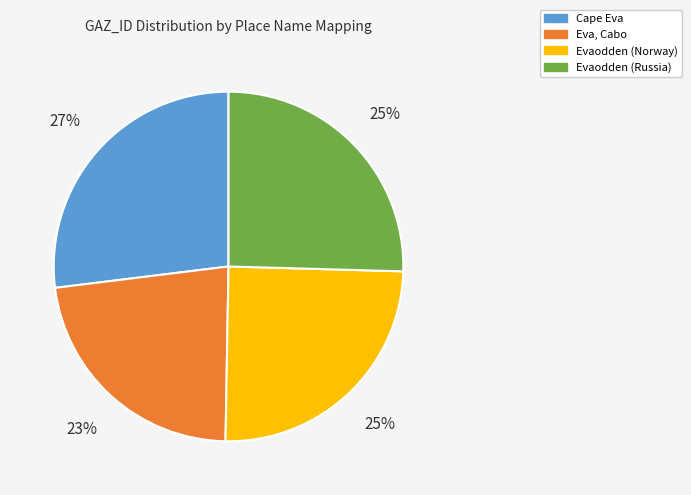

Which category has the smallest portion of the pie?

Eva, Cabo